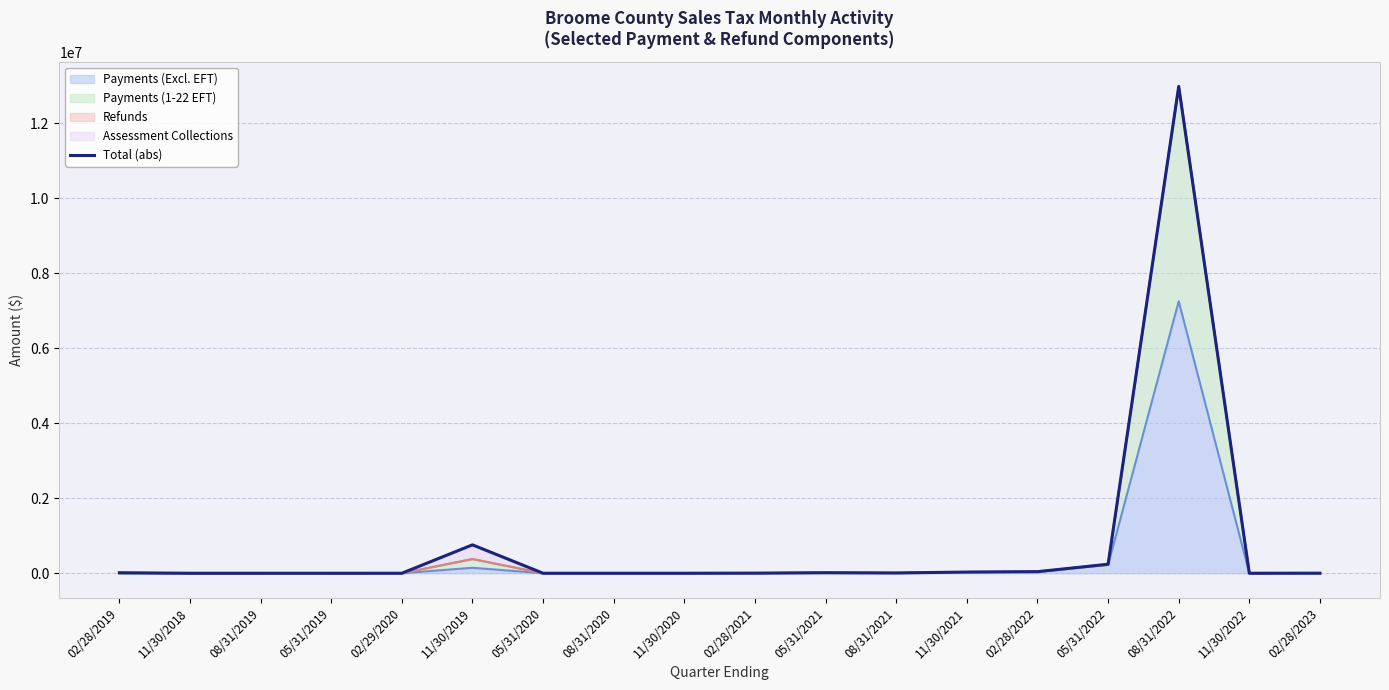

Where does the data first go above 3404?

02/28/2019